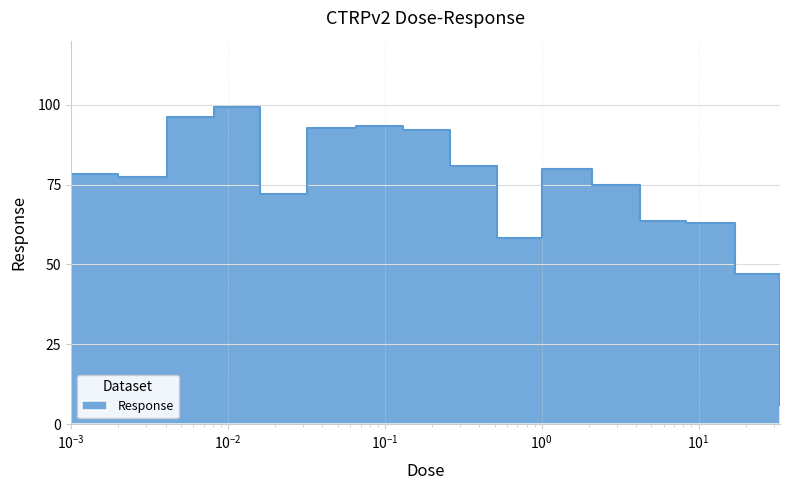

What is the sum of the values at 0.13 and 17.0?

139.2